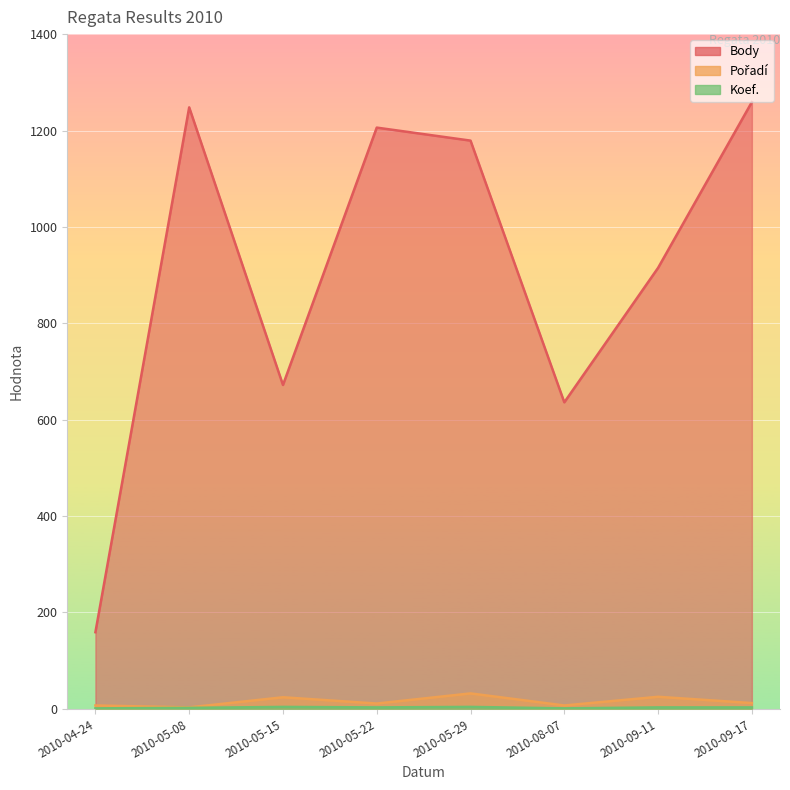

What is the spread (max minus min) of values at 2010-04-24?

158